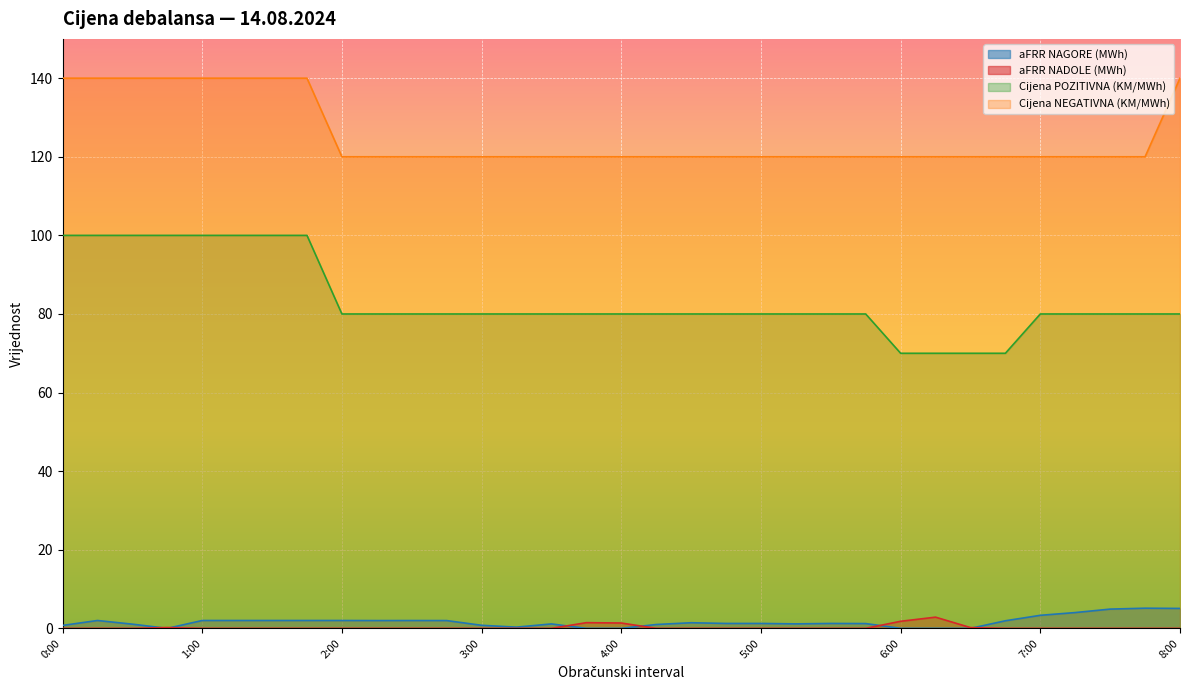

True or false: Cijena NEGATIVNA (KM/MWh) has more than 0 interior local peaks.

False